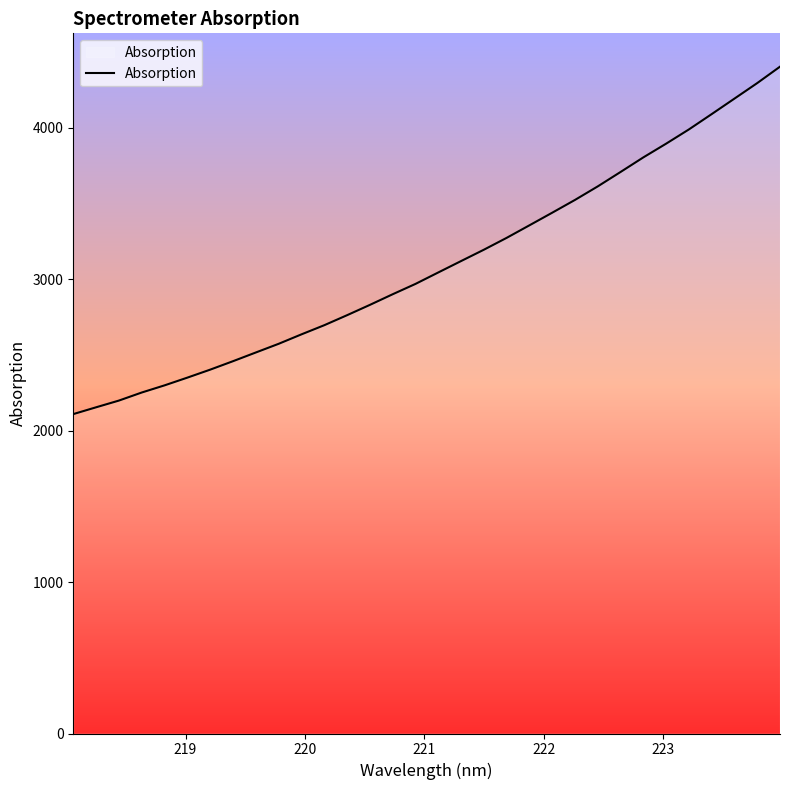

What is the maximum value shown in the chart?

4404.8